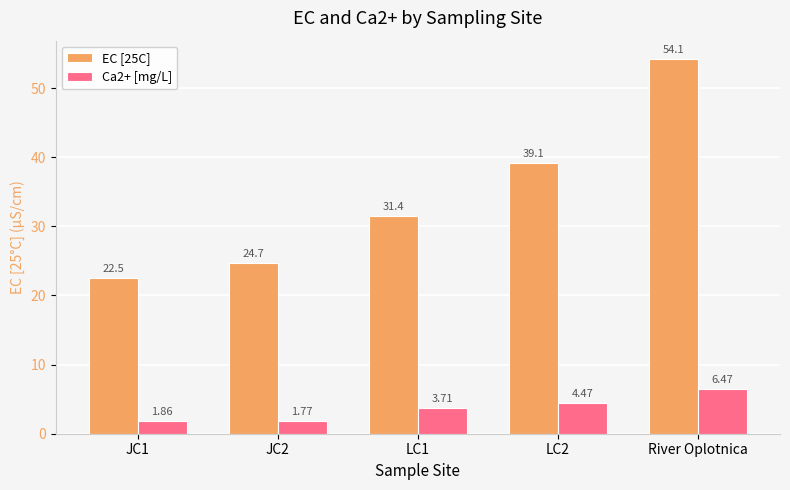

What is the sum of all EC [25C] values?

171.9